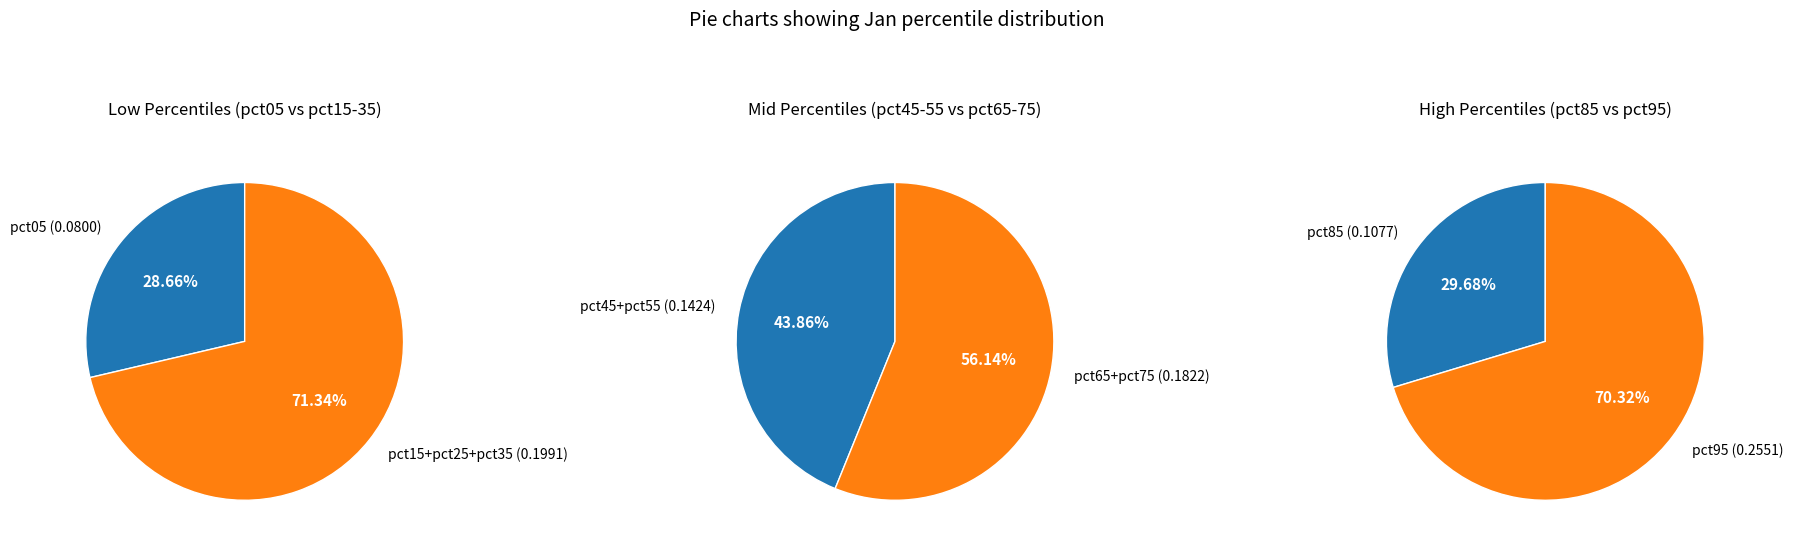

To the nearest percent, what is the combined percentage of pct25 and pct95?

33%